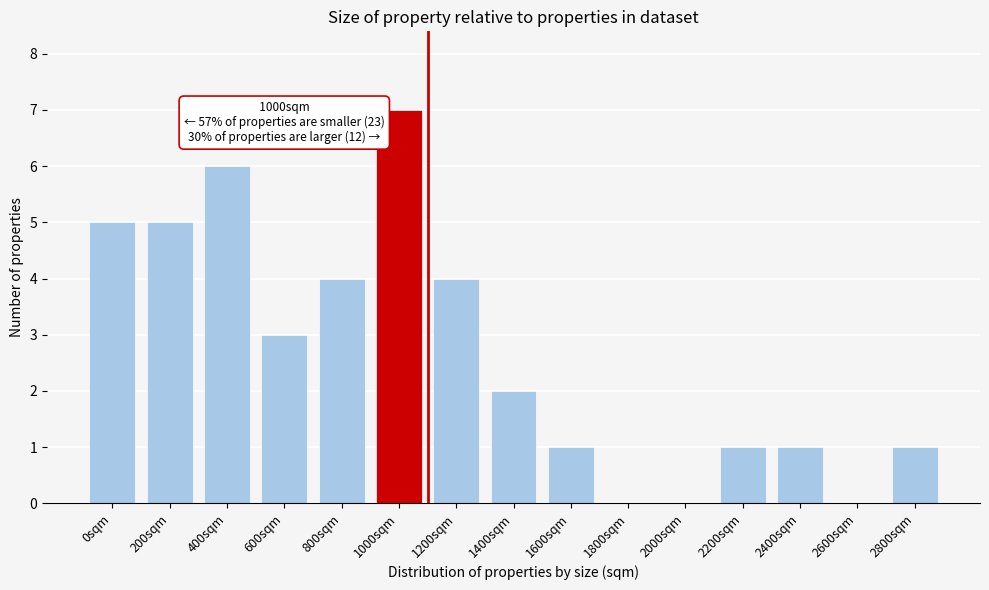

Reading right to left, what are all the values shown in this chart?

2800sqm=1	2600sqm=0	2400sqm=1	2200sqm=1	2000sqm=0	1800sqm=0	1600sqm=1	1400sqm=2	1200sqm=4	1000sqm=7	800sqm=4	600sqm=3	400sqm=6	200sqm=5	0sqm=5